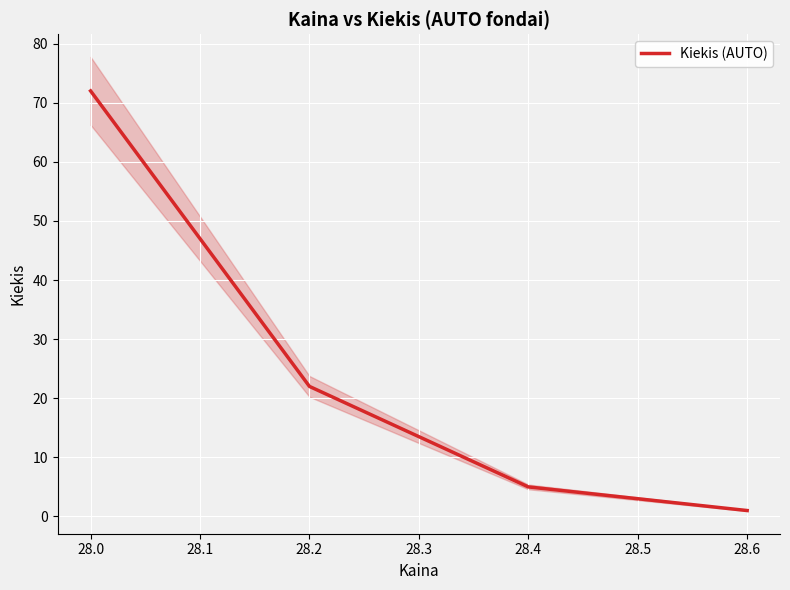

What is the sum of all values?

100